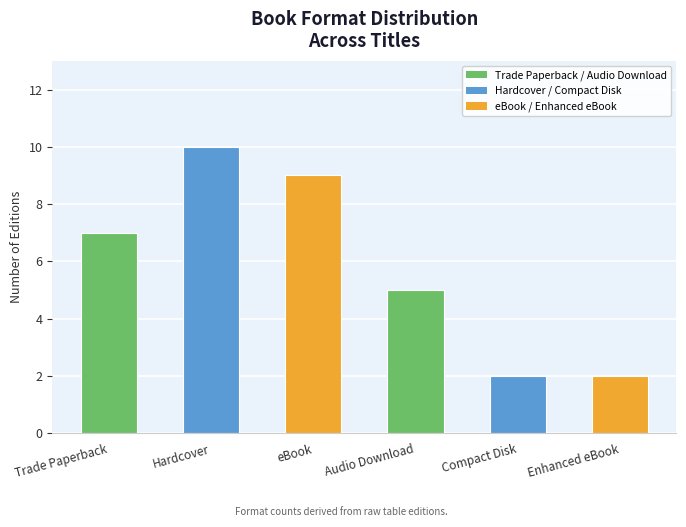

How many data points are less than 7?

3